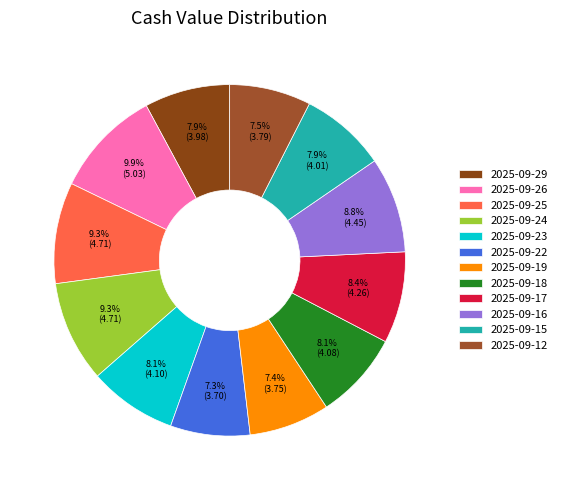

To the nearest percent, what is the difference between the 2025-09-19 and 2025-09-25 slice percentages?

2%